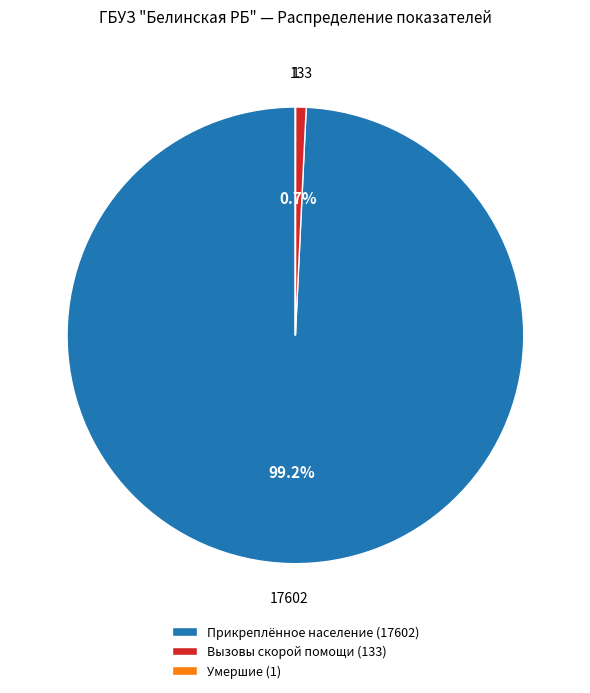

Is Прикреплённое население (17602) the majority of the pie?

Yes